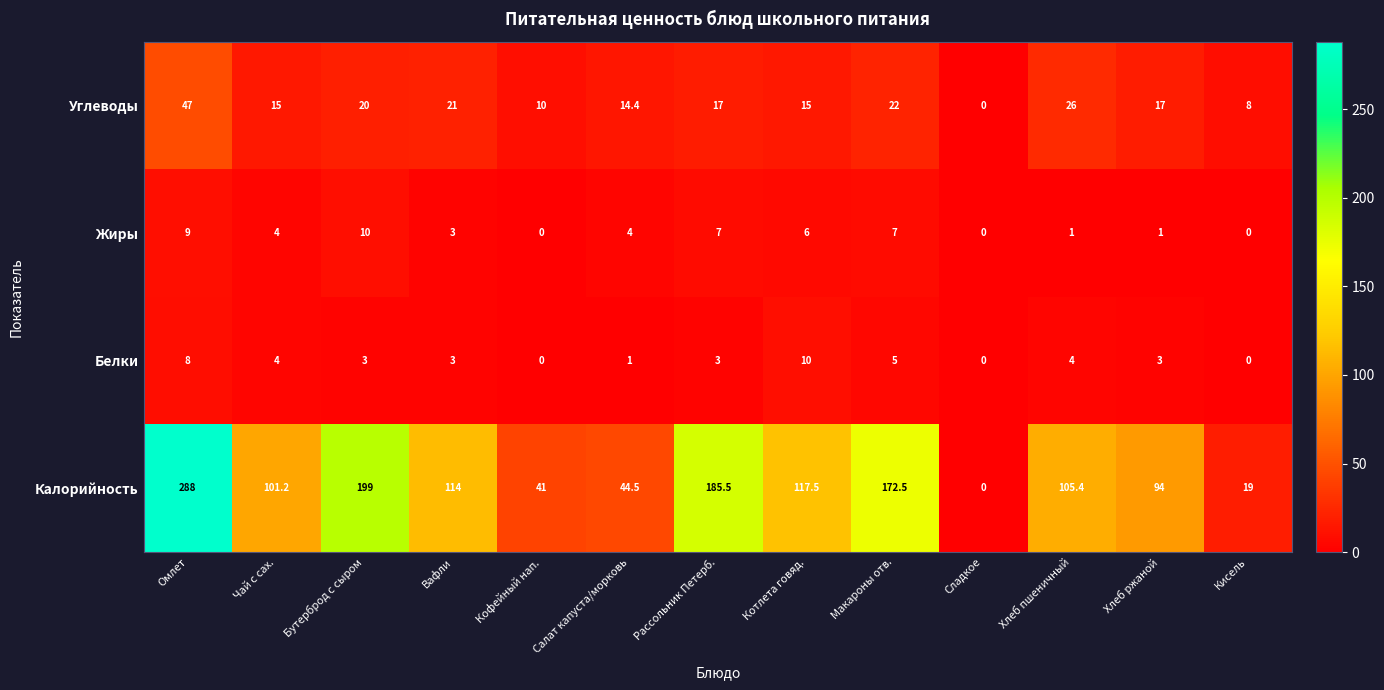

Which series has the widest spread of values?

Калорийность